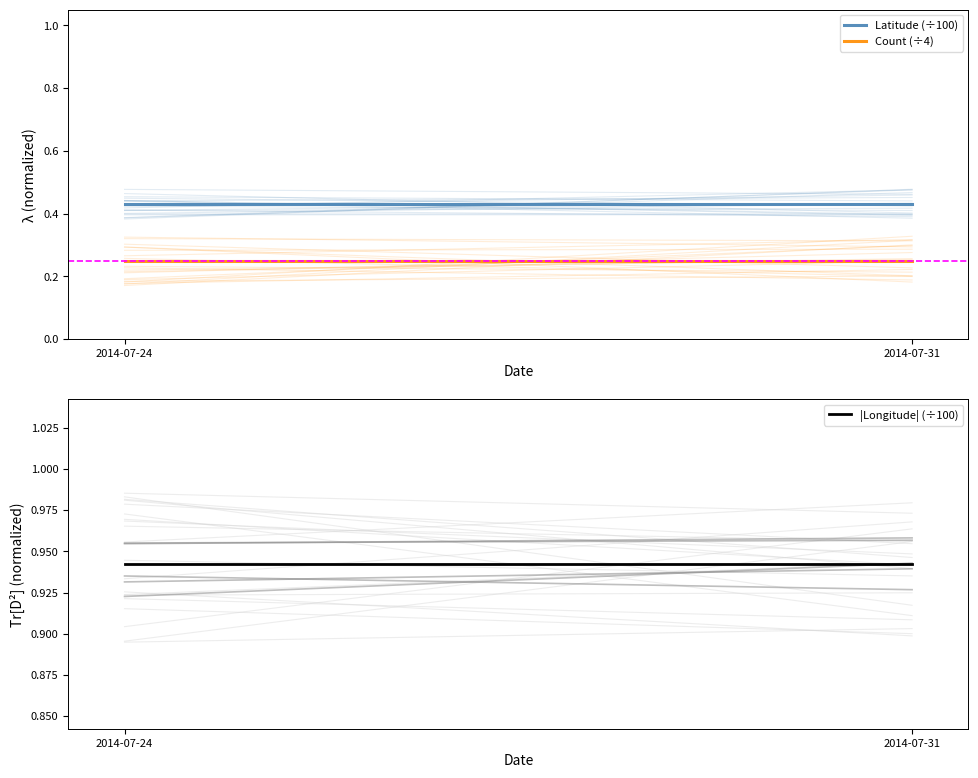

Is the value of Latitude (÷100) at 2014-07-24 greater than the value of |Longitude| (÷100) at 2014-07-24?

No